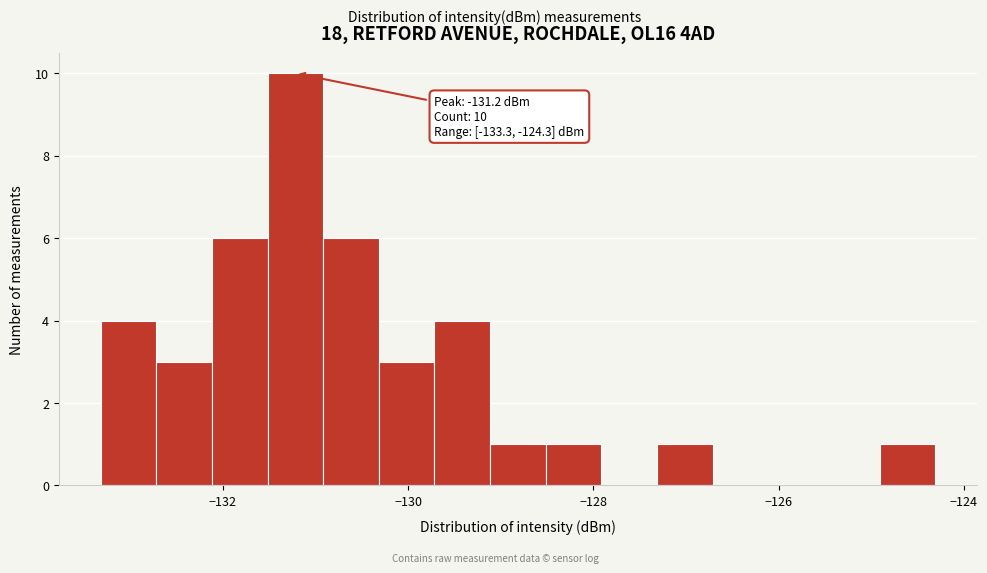

Read against the x-axis, roughly where is the centre of the tallest bar?

-131.2